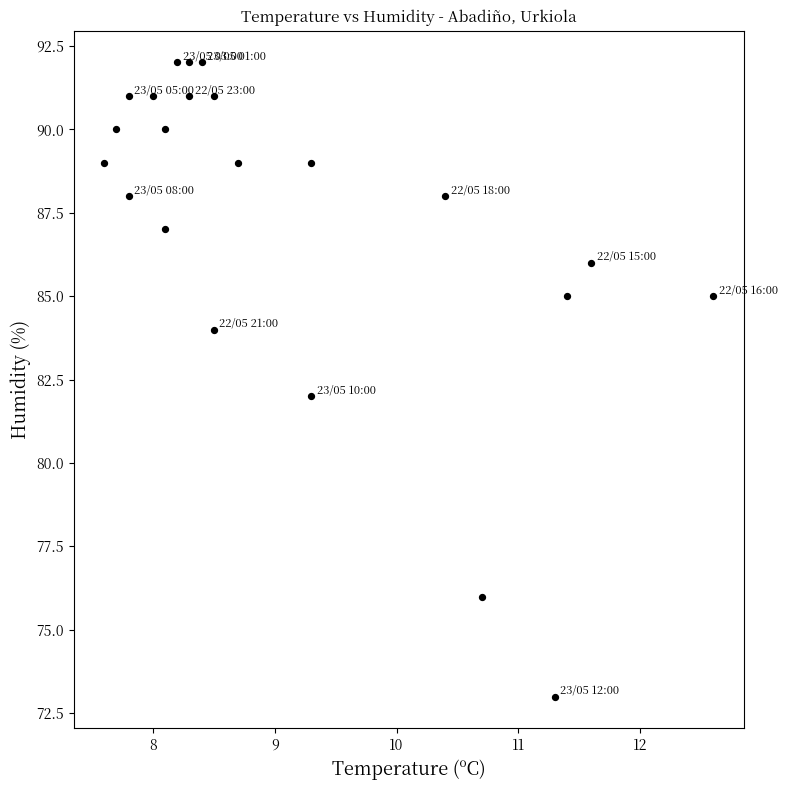

What is the range of Y values (max minus min)?

19